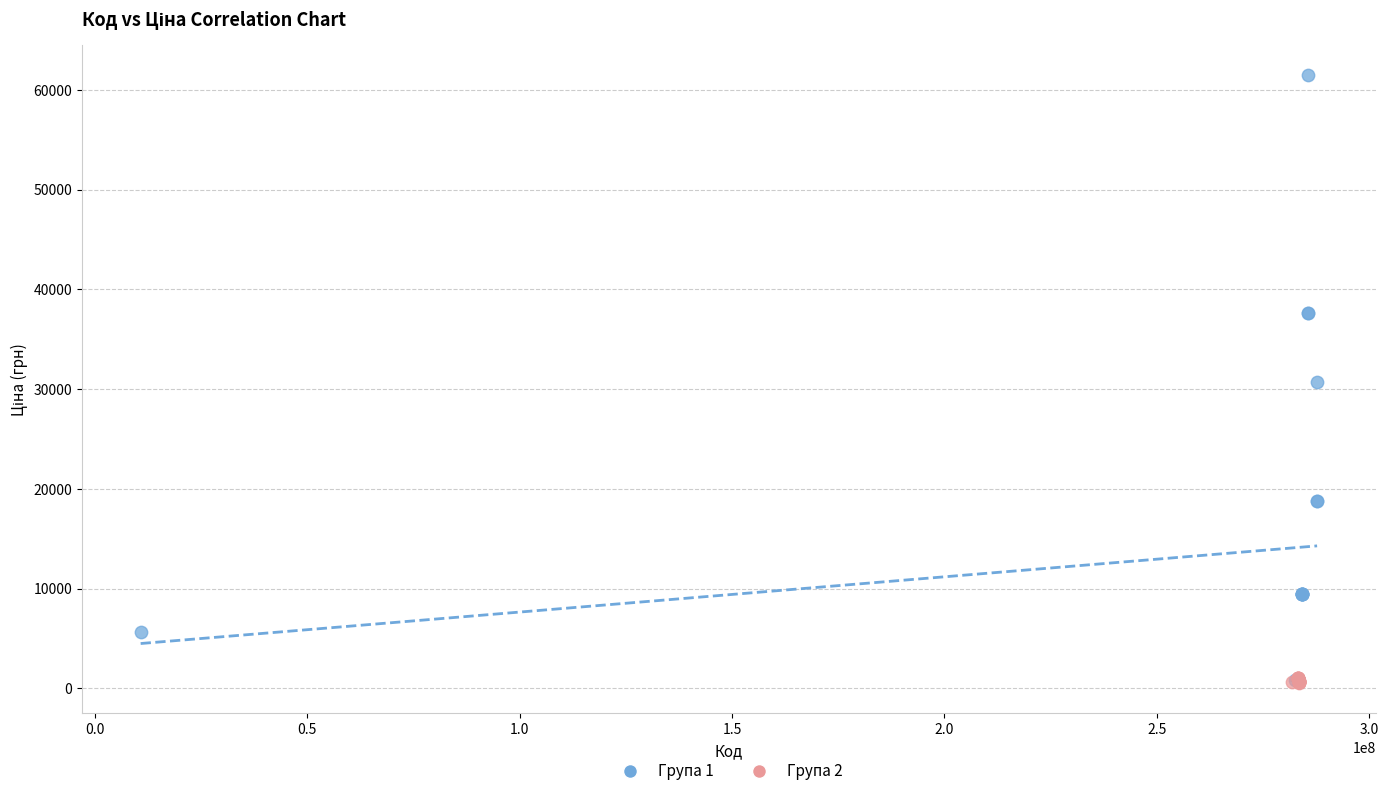

Which series contains the highest Y value?

Група 1